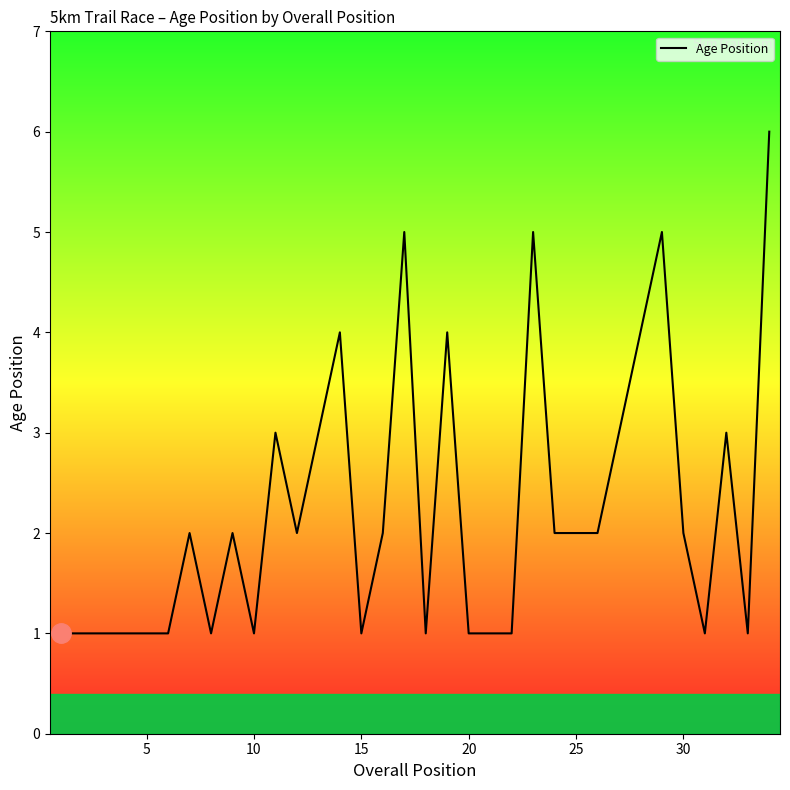

What is the greatest value displayed?

6